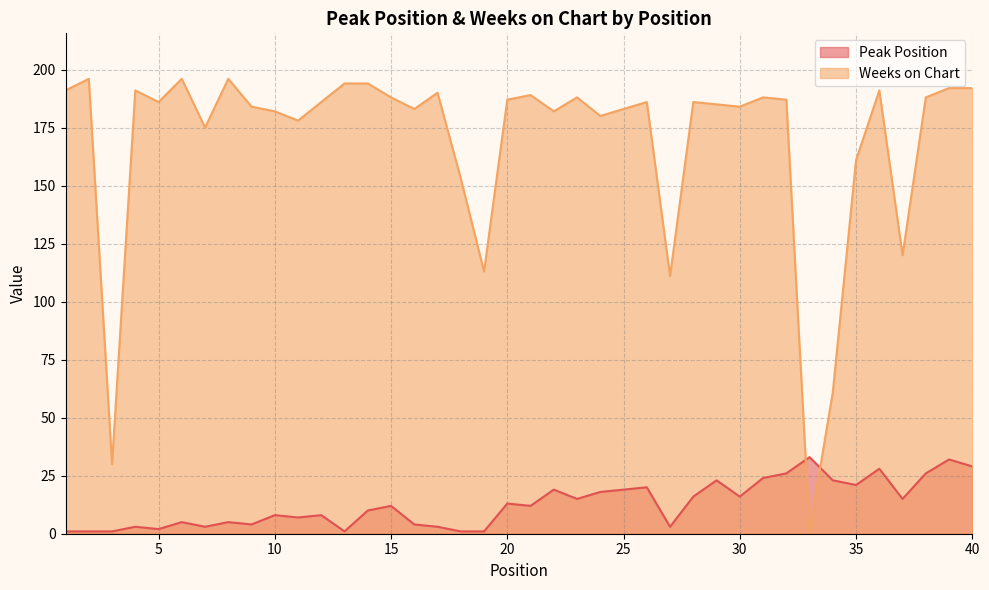

What is the sum of the Weeks on Chart values at 35 and 30?

345